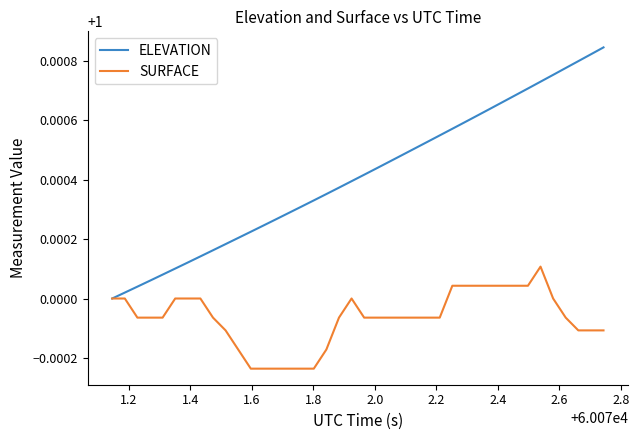

Rank the series by their maximum value, from lowest to highest.

SURFACE, ELEVATION